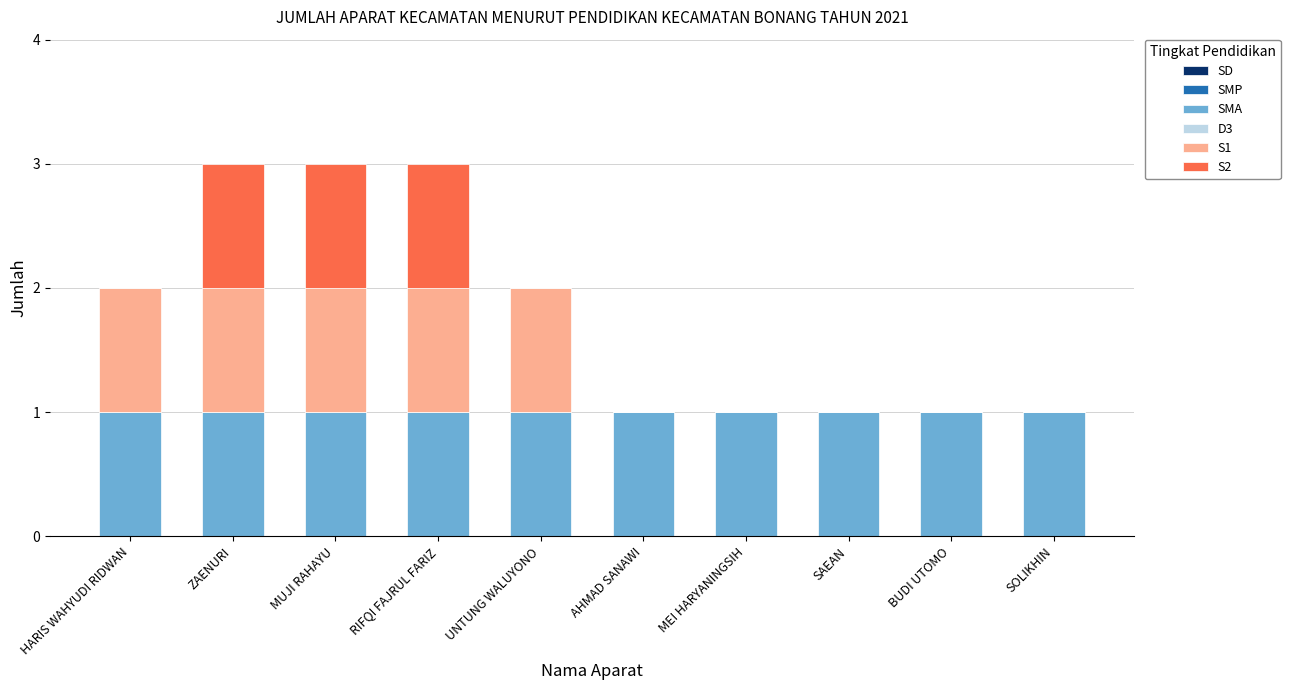

Is it true that SMA equals 1 at MEI HARYANINGSIH?

True